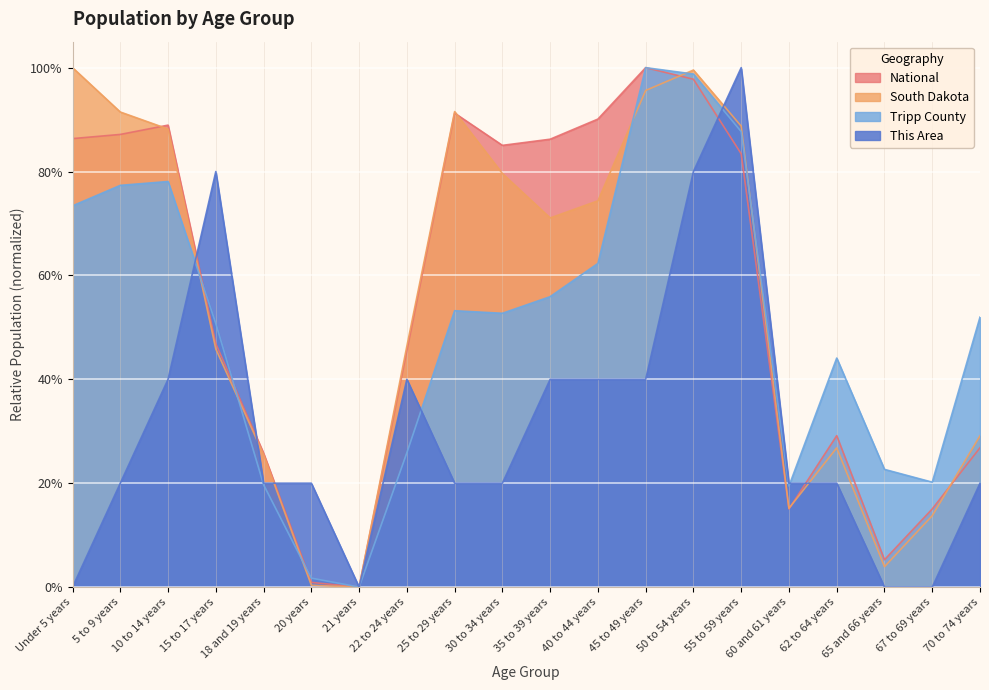

After their last crossing, which series has the higher values: South Dakota or Tripp County?

Tripp County